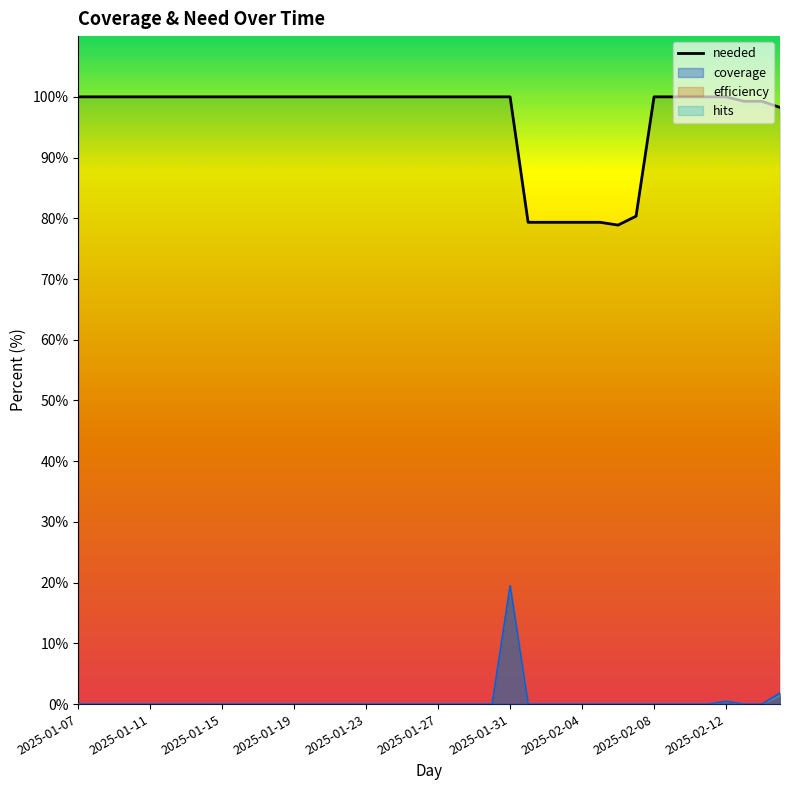

What is the average value?

96.3